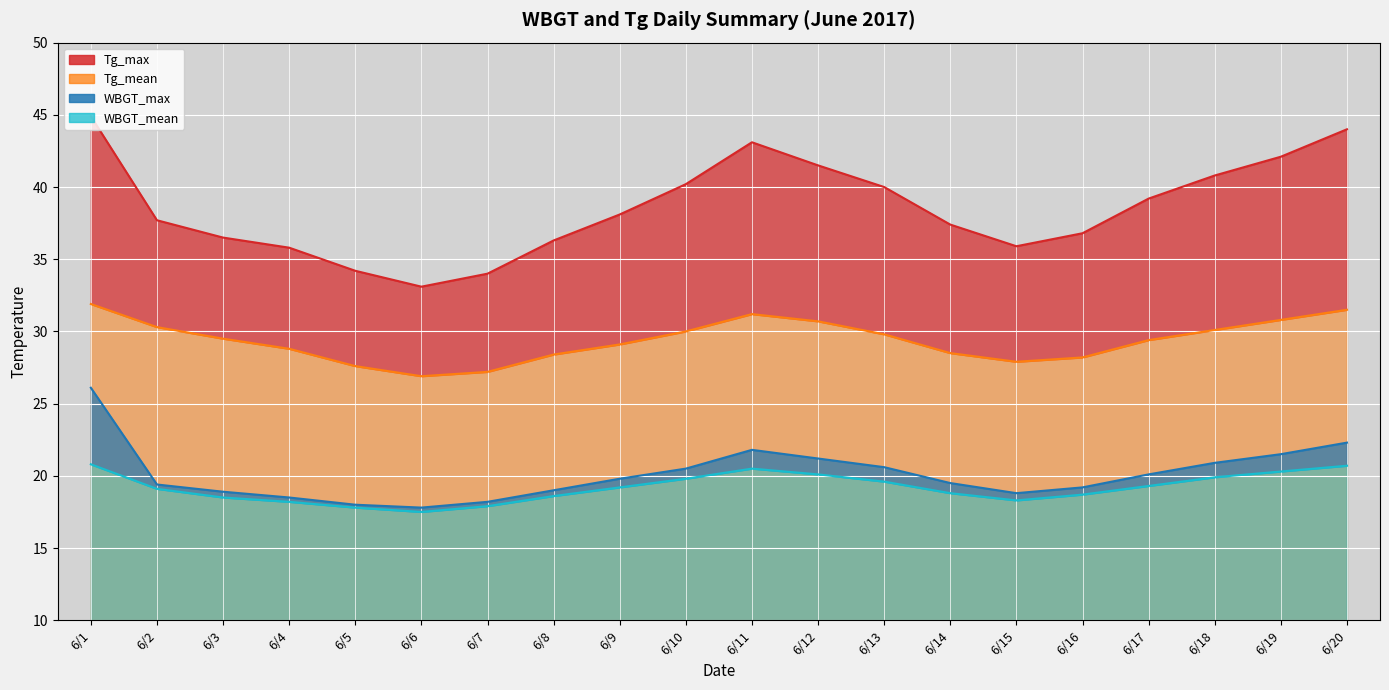

Rank the series by their maximum value, from lowest to highest.

WBGT_mean, WBGT_max, Tg_mean, Tg_max